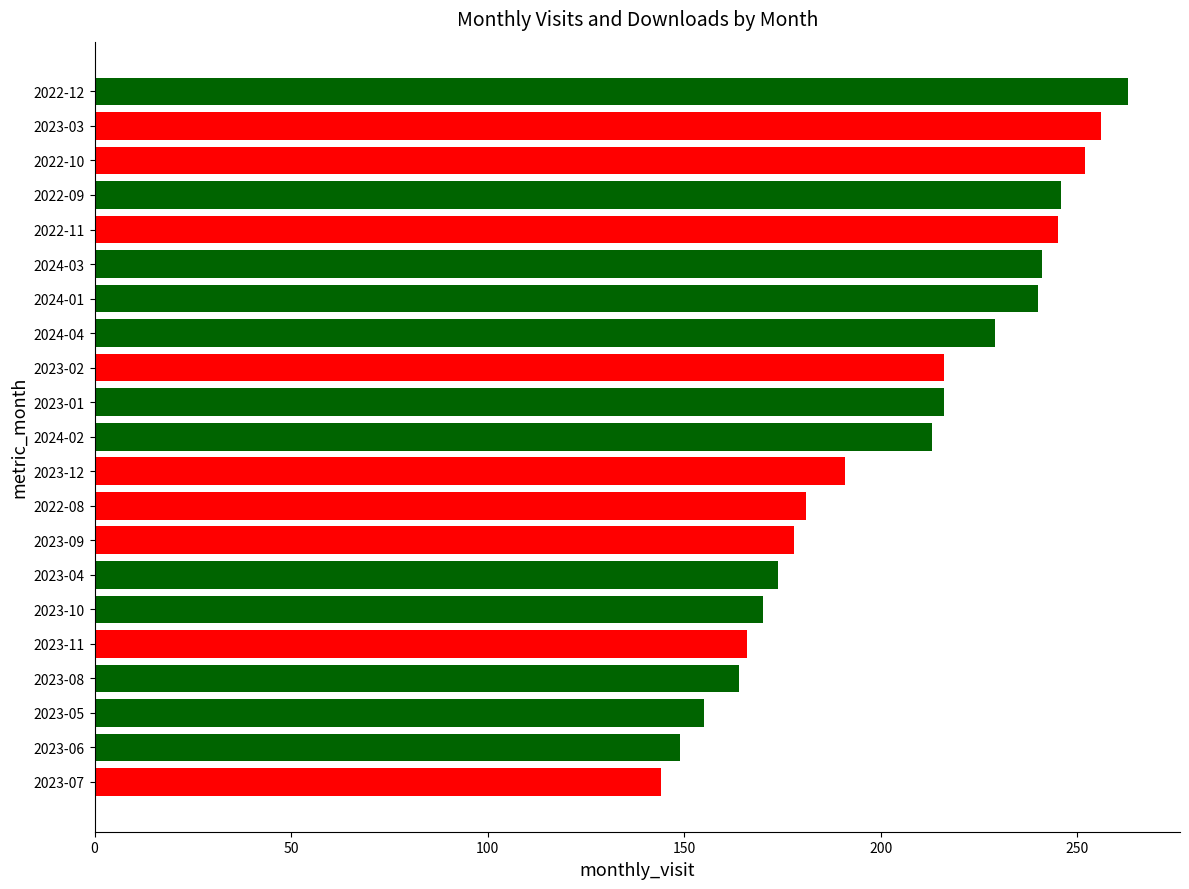

What is the difference between the second highest and second lowest values?

107